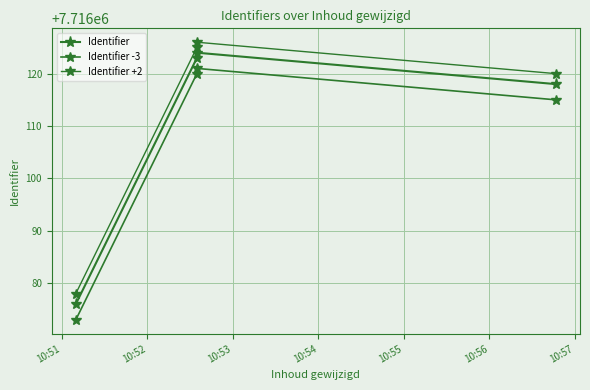

True or false: Identifier +2 and Identifier -3 intersect in this chart.

False